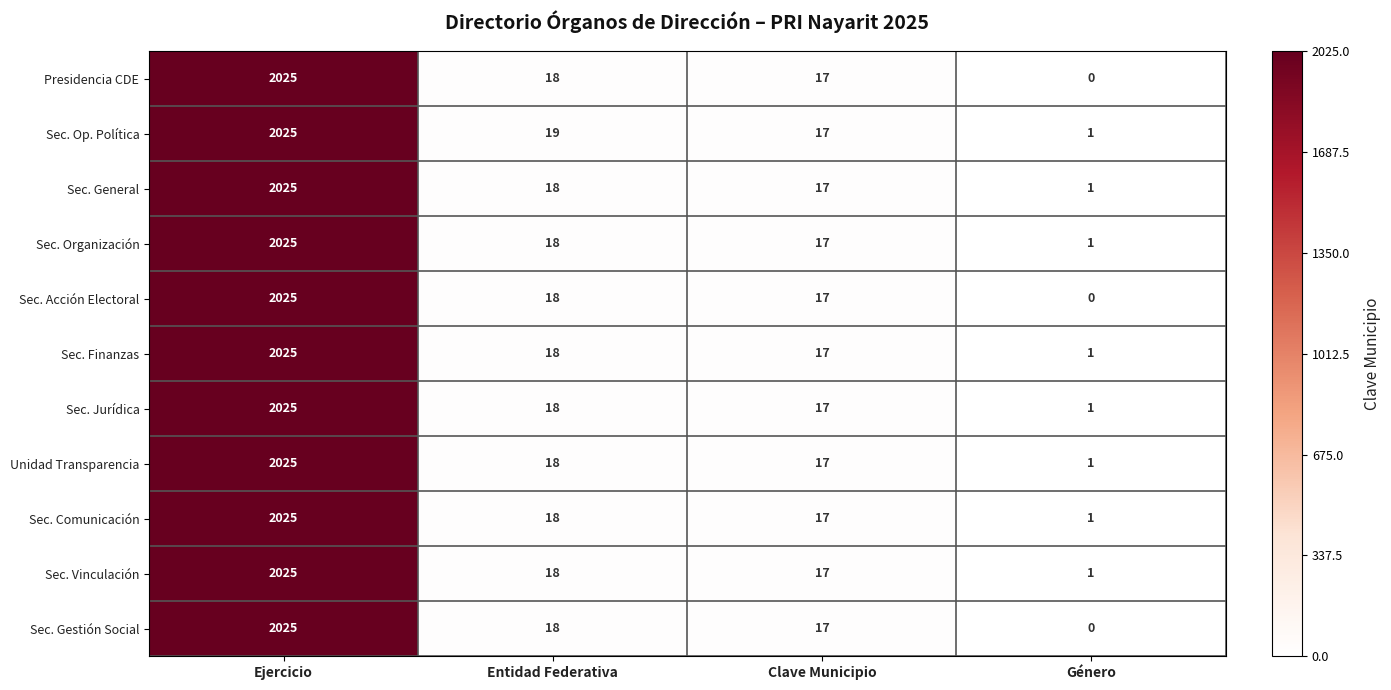

How many data points in Sec. Vinculación are less than 18?

2